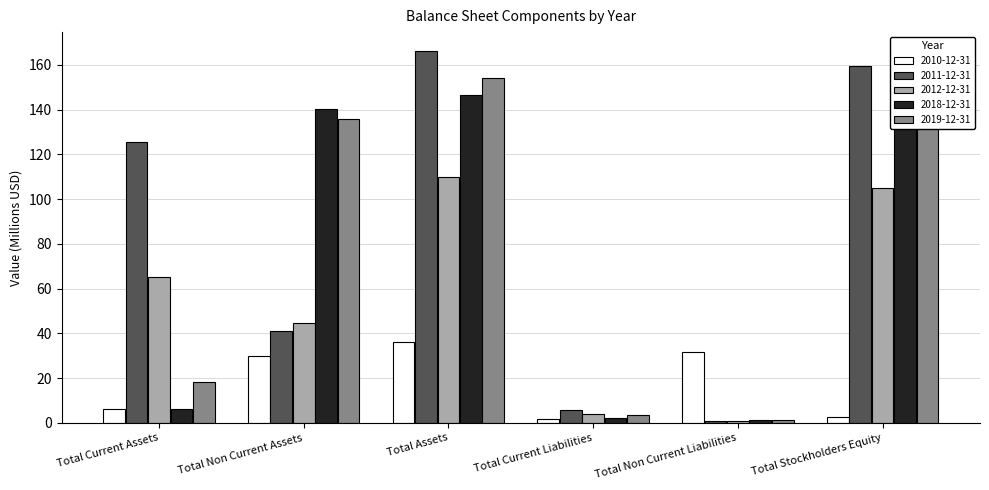

How many bars are there in total?

30